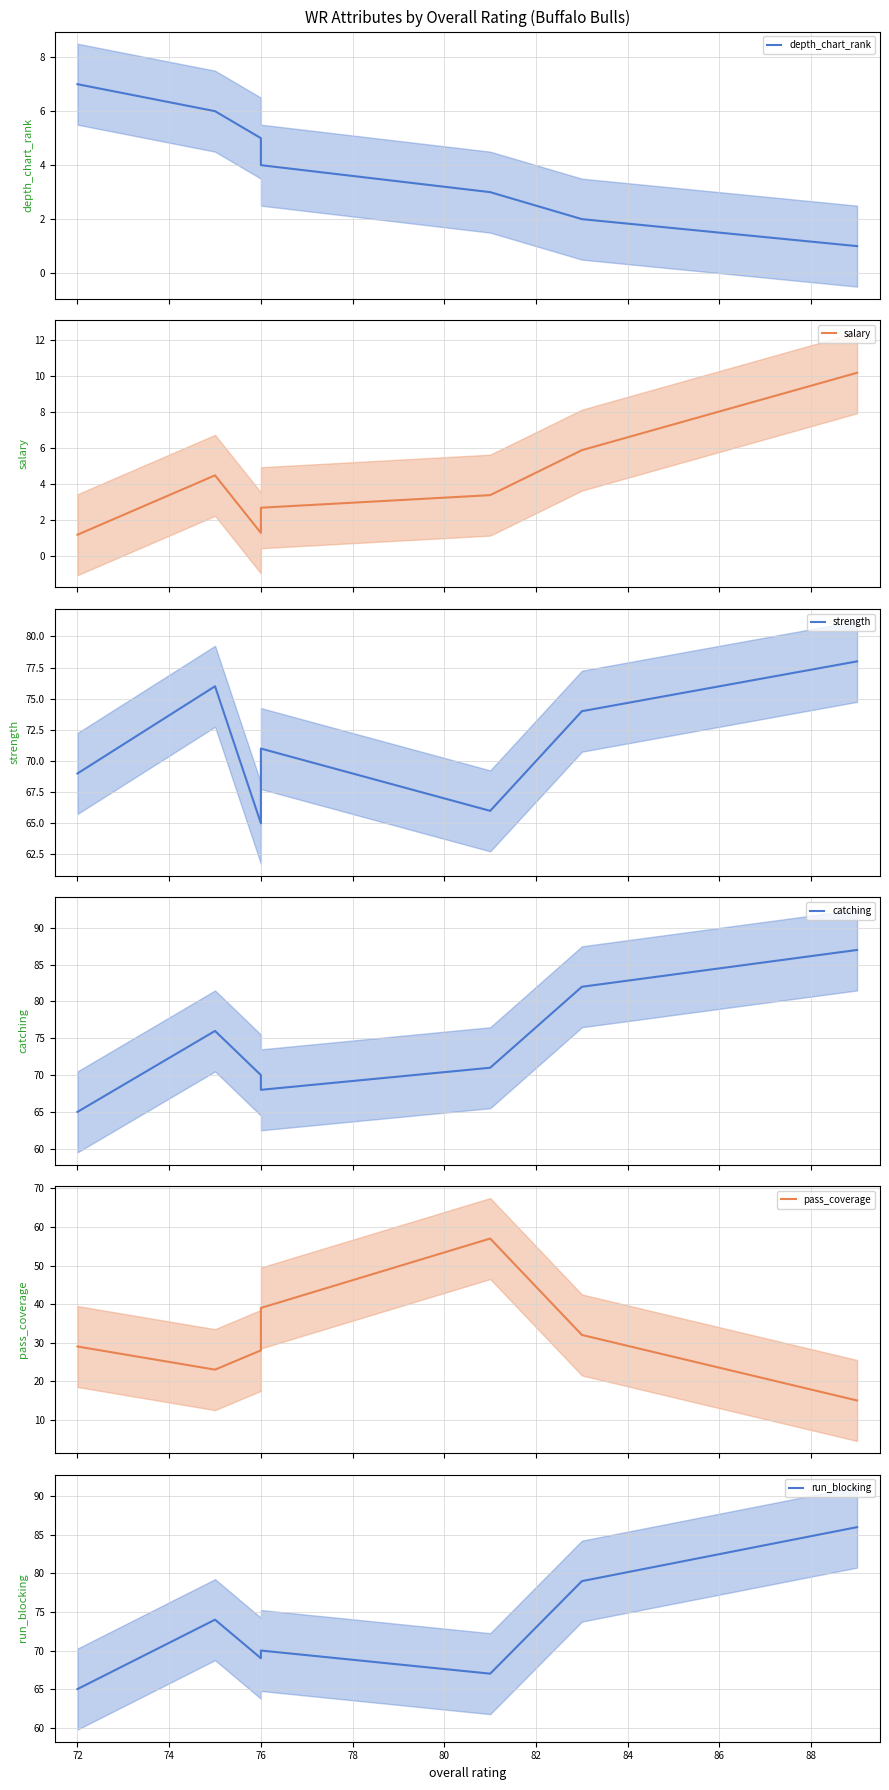

True or false: salary and pass_coverage cross at least once.

False